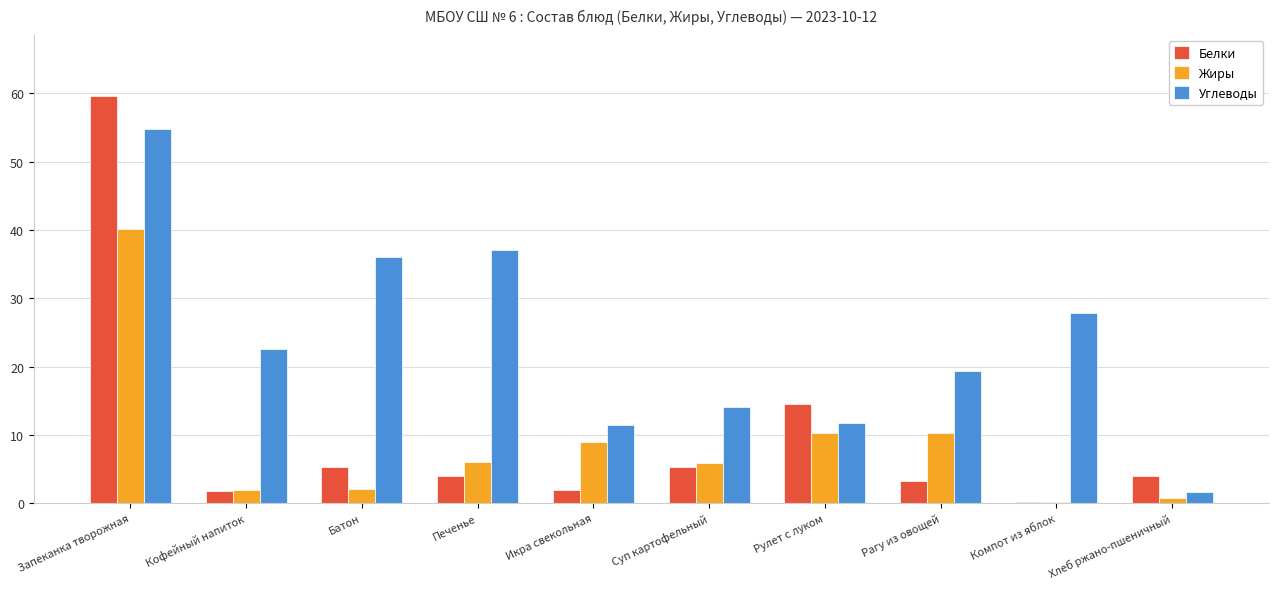

How many data points in Углеводы are above 22?

5